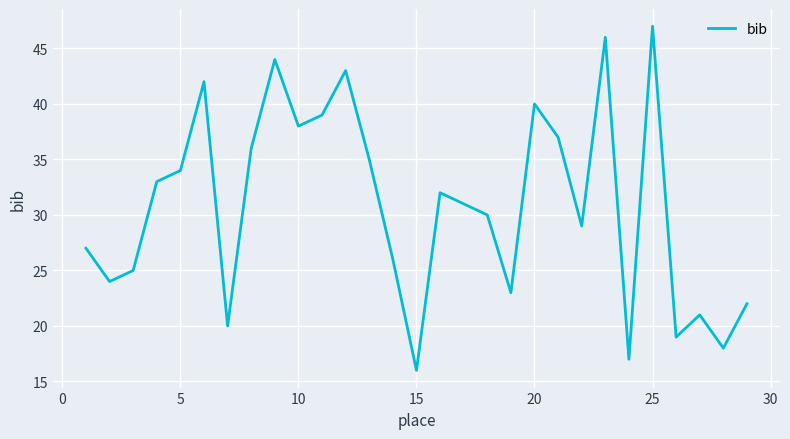

What is the maximum value shown in the chart?

47